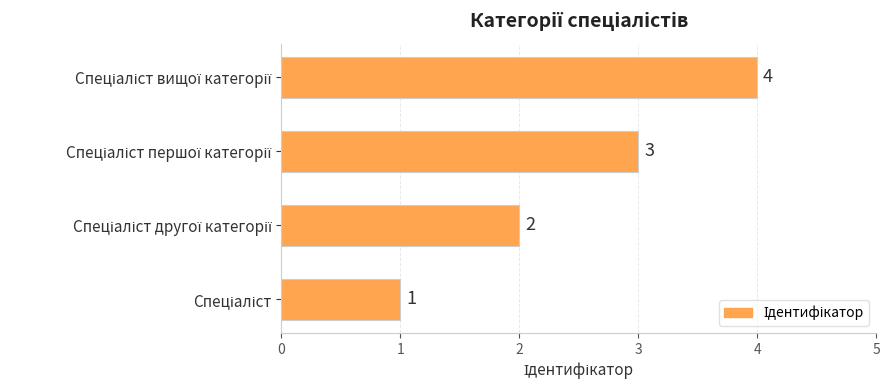

What is the difference between the maximum and minimum values?

3